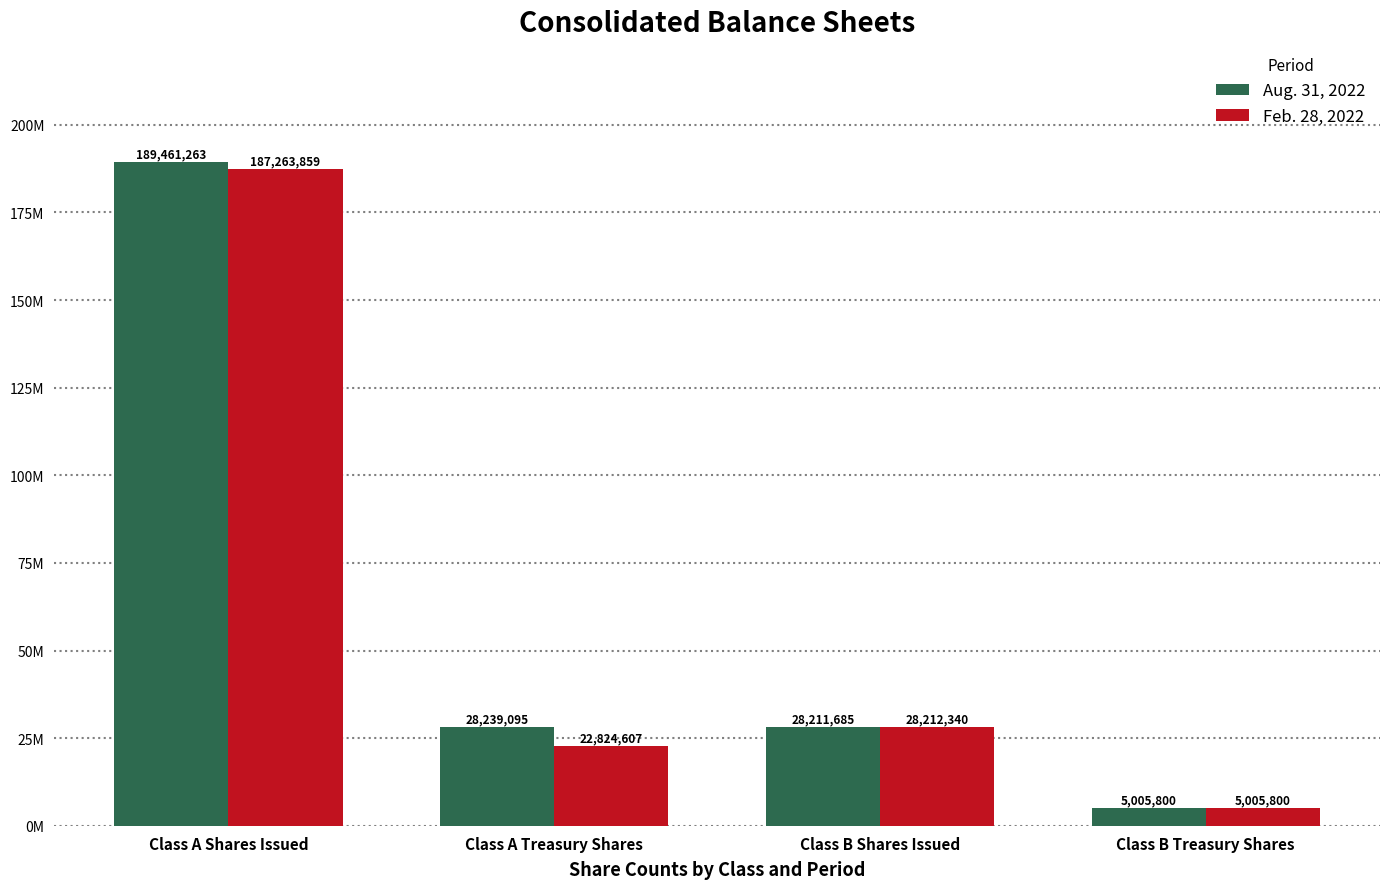

Reading left to right, transcribe all the data shown in this chart.

Aug. 31, 2022: Class A Shares Issued=189461263	Class A Treasury Shares=28239095	Class B Shares Issued=28211685	Class B Treasury Shares=5005800
Feb. 28, 2022: Class A Shares Issued=187263859	Class A Treasury Shares=22824607	Class B Shares Issued=28212340	Class B Treasury Shares=5005800